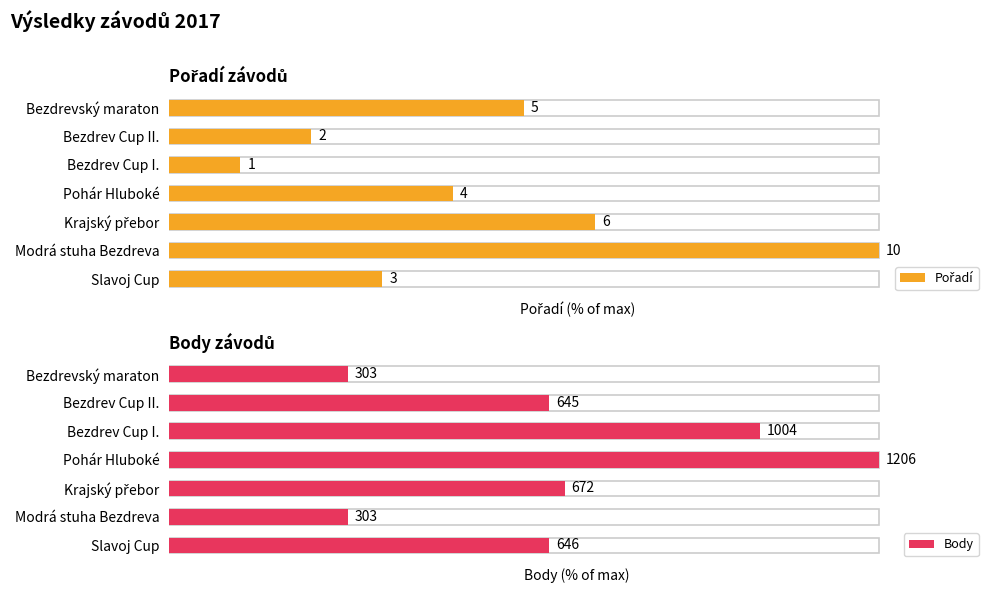

Reading left to right, transcribe all the data shown in this chart.

Pořadí: 30.0	100.0	60.0	40.0	10.0	20.0	50.0
Body: 53.6	25.1	55.7	100.0	83.3	53.5	25.1